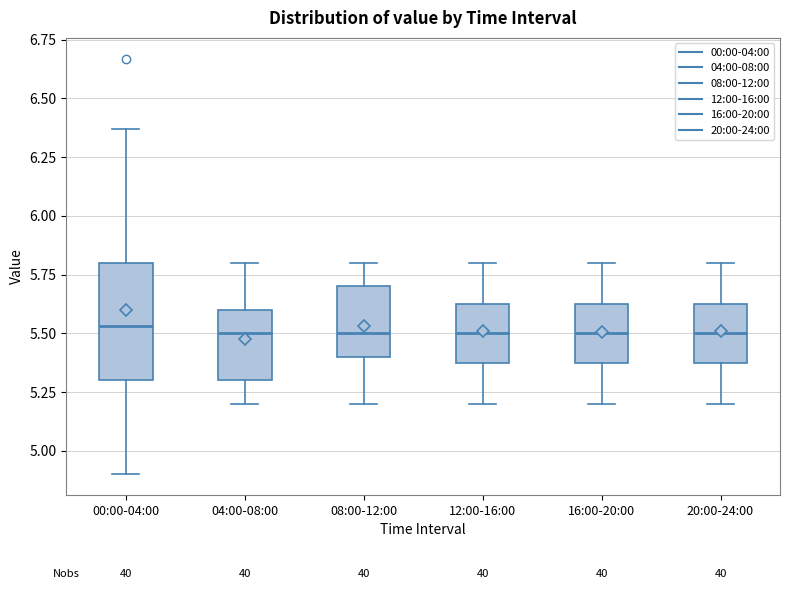

Reading left to right, read every box against the y-axis: the position of its median line, the range the box covers, and the ends of its whiskers. The values are not printed on the chart, so give them approximately, as read against the axis.

00:00-04:00: median 5.55, box 5.30 to 5.80, whiskers 4.90 to 6.35
04:00-08:00: median 5.50, box 5.30 to 5.60, whiskers 5.20 to 5.80
08:00-12:00: median 5.50, box 5.40 to 5.70, whiskers 5.20 to 5.80
12:00-16:00: median 5.50, box 5.40 to 5.65, whiskers 5.20 to 5.80
16:00-20:00: median 5.50, box 5.40 to 5.65, whiskers 5.20 to 5.80
20:00-24:00: median 5.50, box 5.40 to 5.65, whiskers 5.20 to 5.80